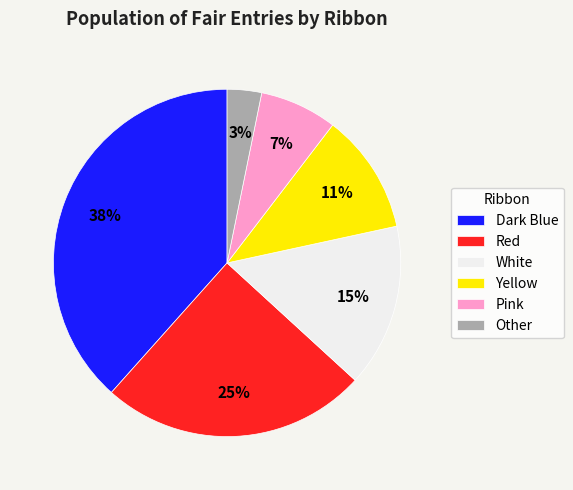

Is the sum of Yellow and White greater than half?

No